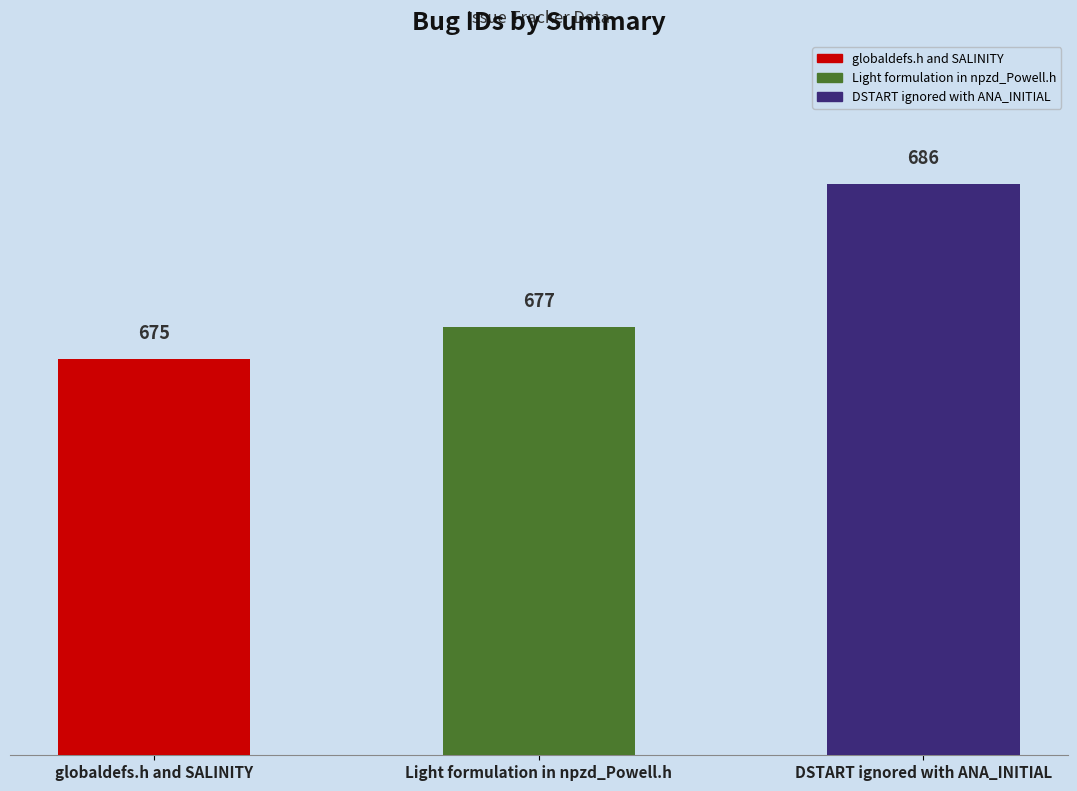

Where is the data nearest to the value 680?

Light formulation in npzd_Powell.h